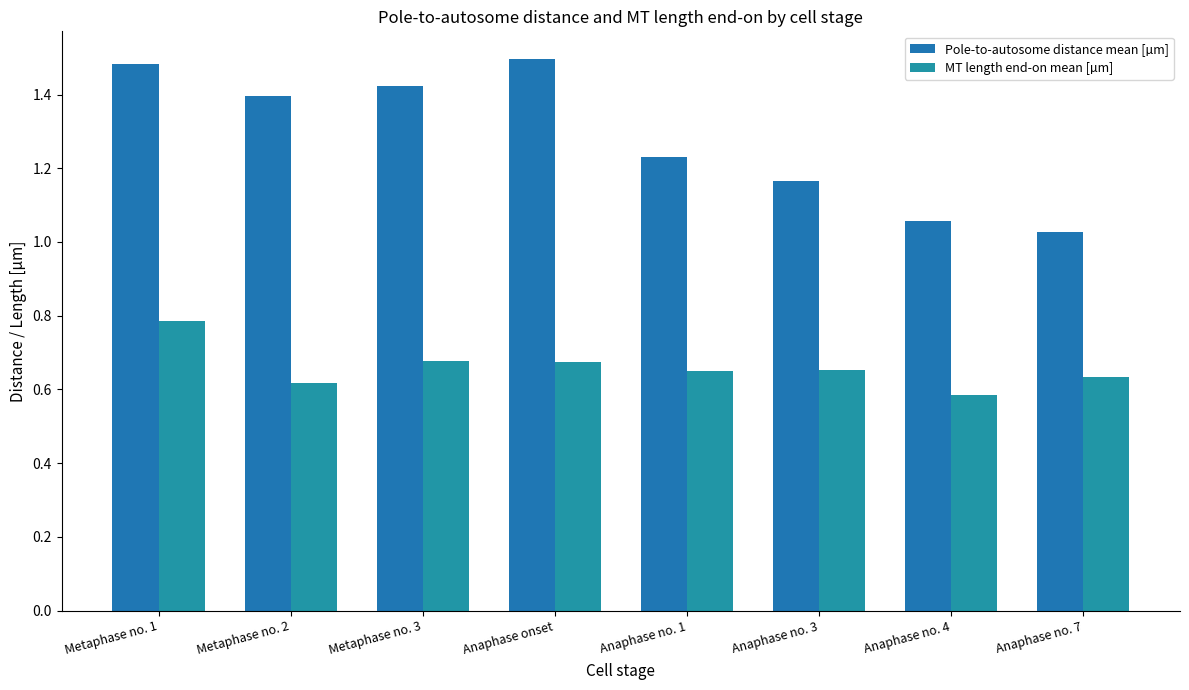

What is the difference between the second highest and minimum values in the Pole-to-autosome distance mean [µm] series?

0.5